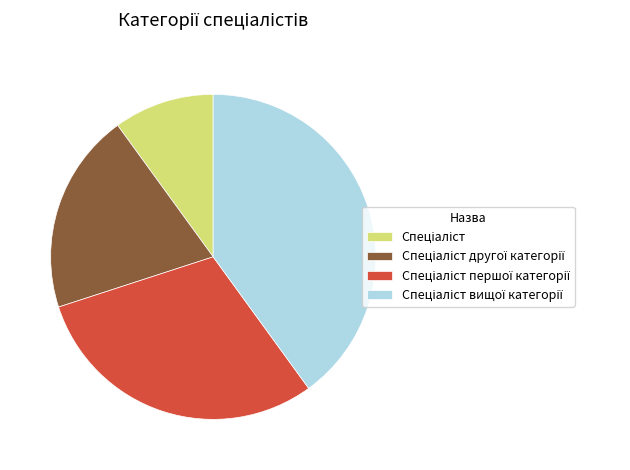

Is there a majority slice in this chart?

No